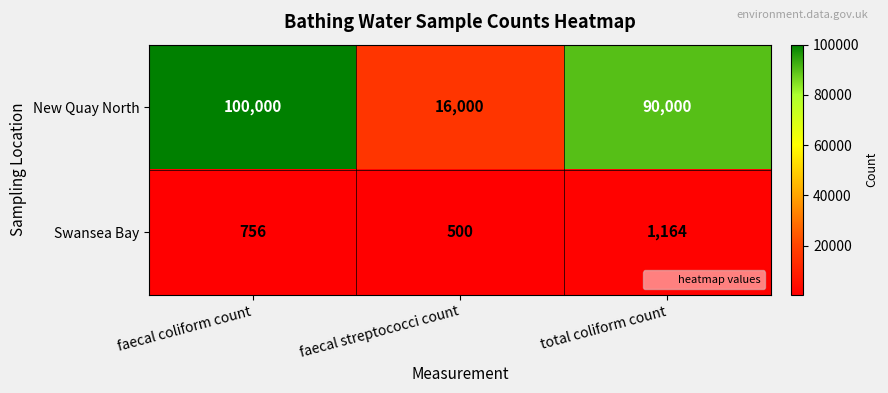

Count the number of categories in the chart.

3